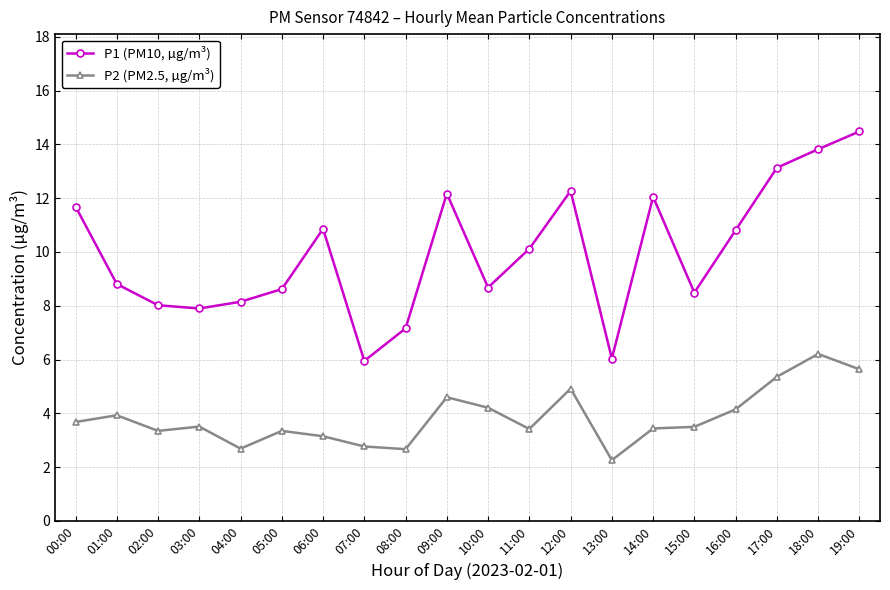

What is the label of the 5th point from the right?

15:00